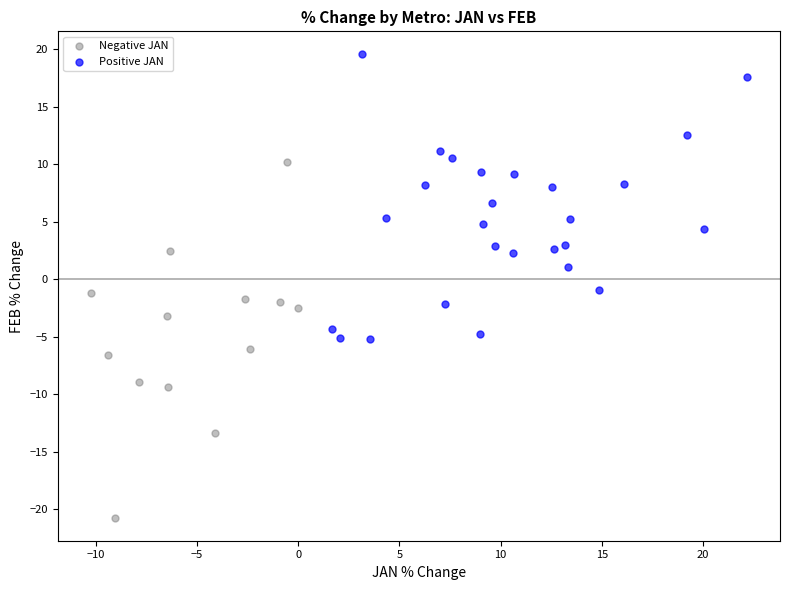

Which series has the largest Y range (max minus min)?

Negative JAN